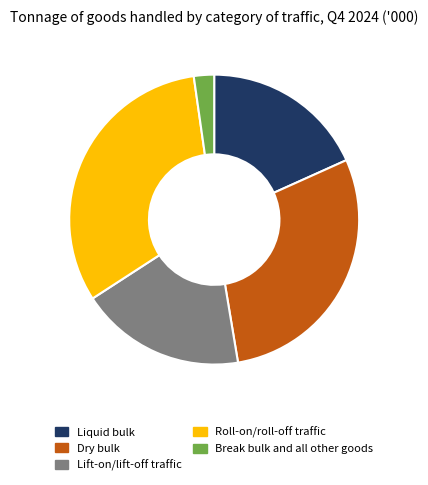

Between Break bulk and all other goods and Dry bulk, which is larger?

Dry bulk